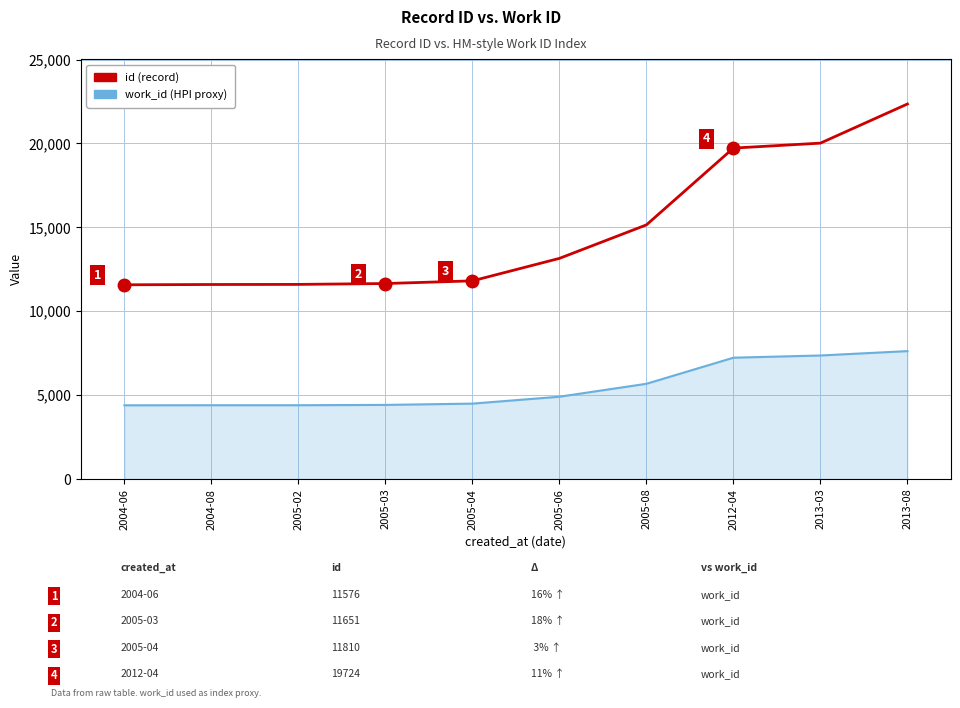

At which label does id (record) reach its peak?

2013-08